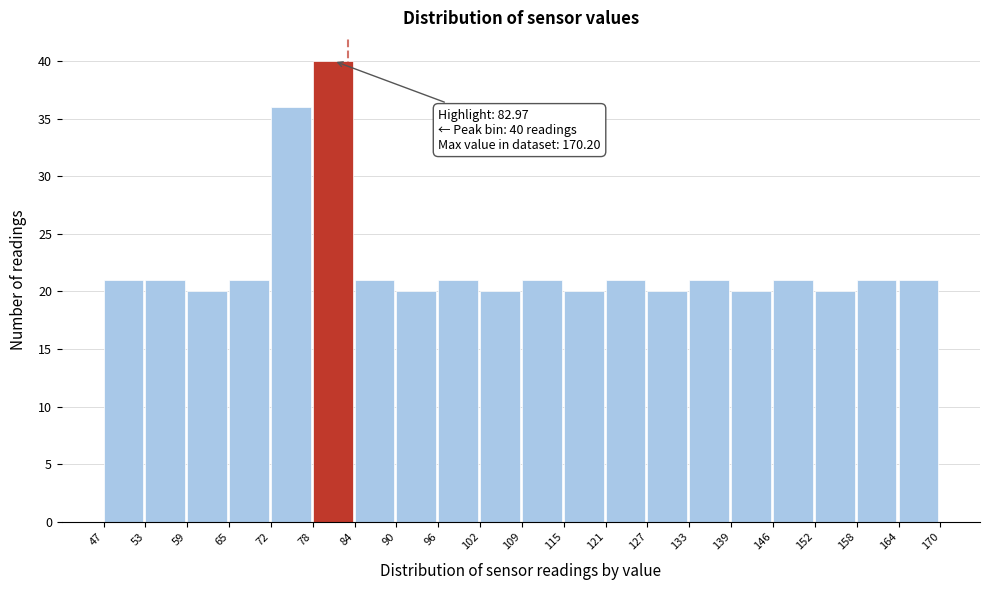

Over which range of the x-axis is the bar tallest?

78 to 84